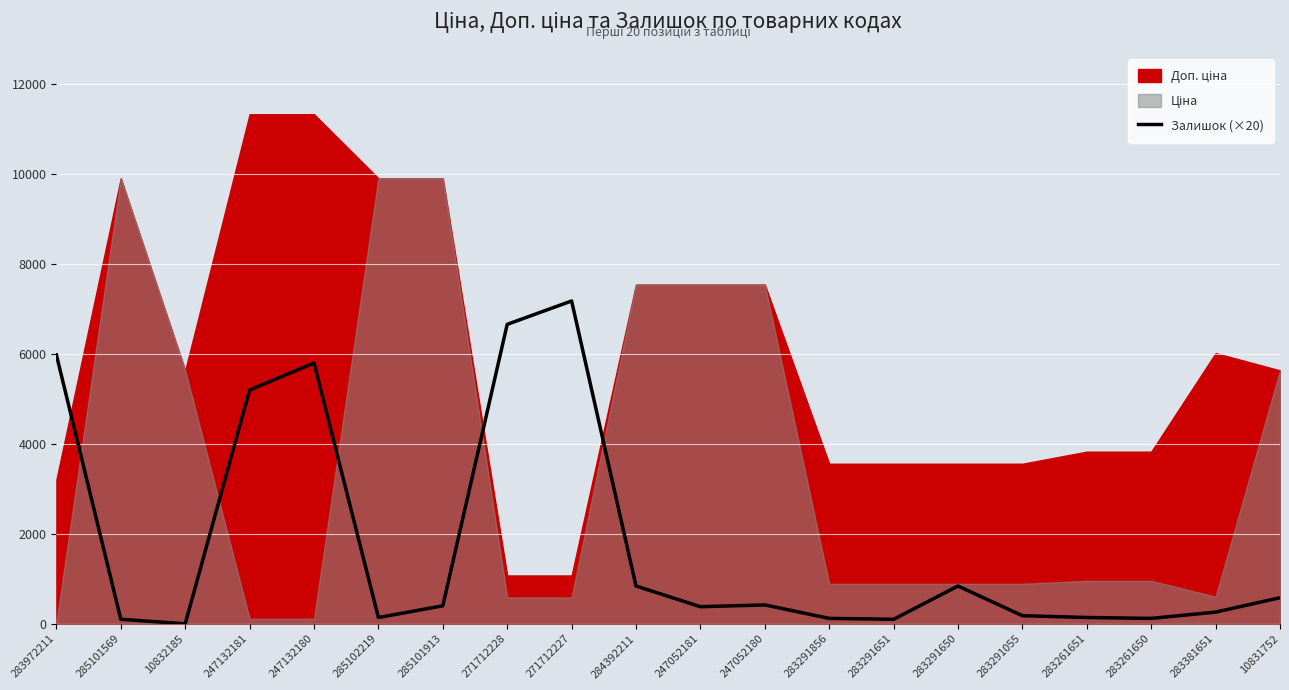

The value of Залишок (×20) at 271712228 is 6660. True or false?

True